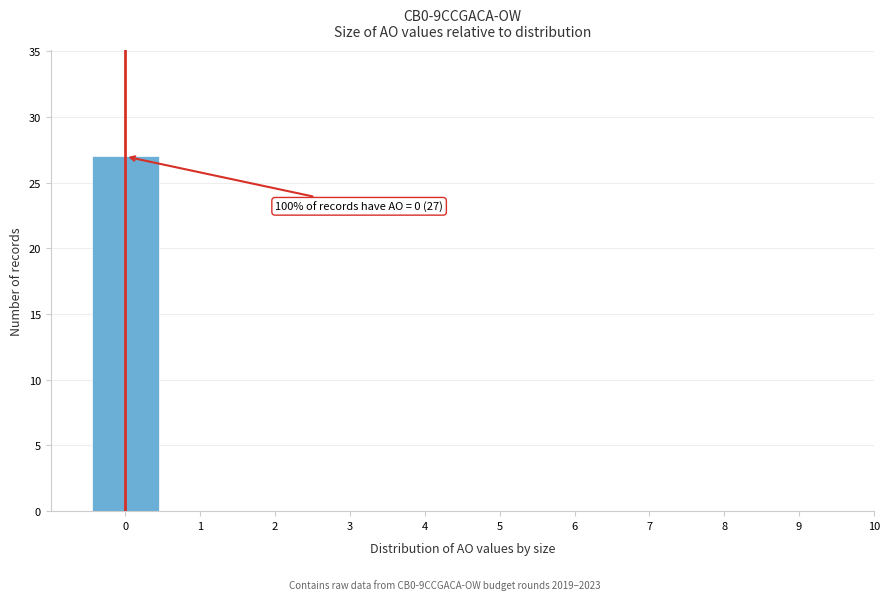

Over which range of the x-axis is the bar tallest?

-0.5 to 0.5